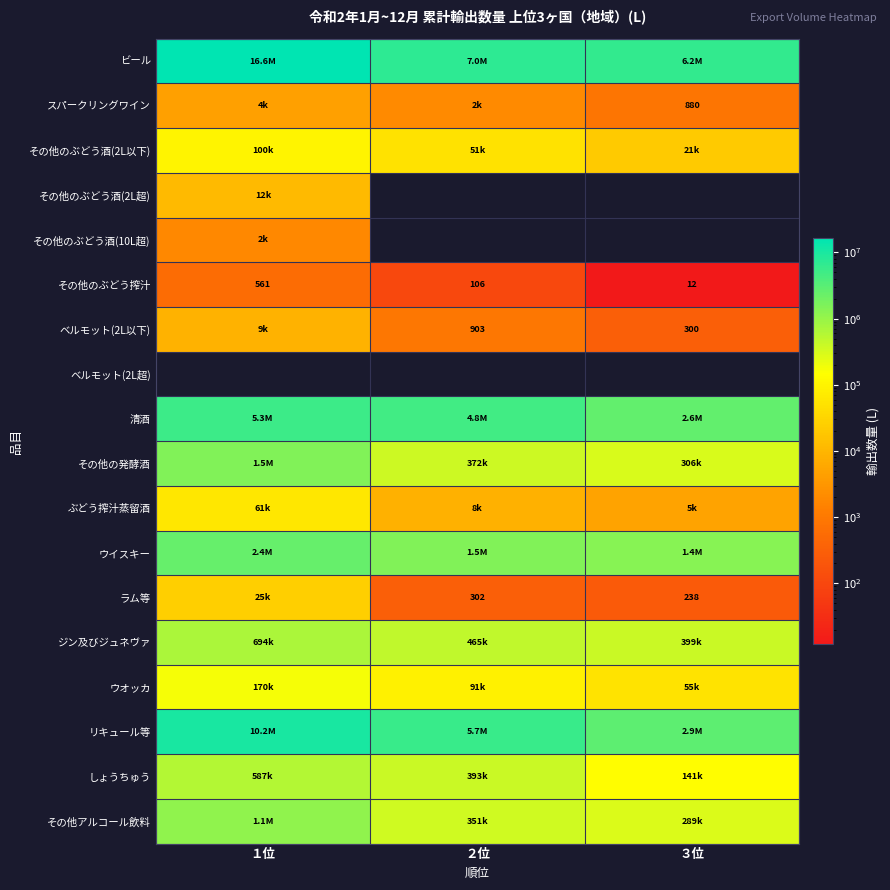

How many categories are shown in the chart?

3